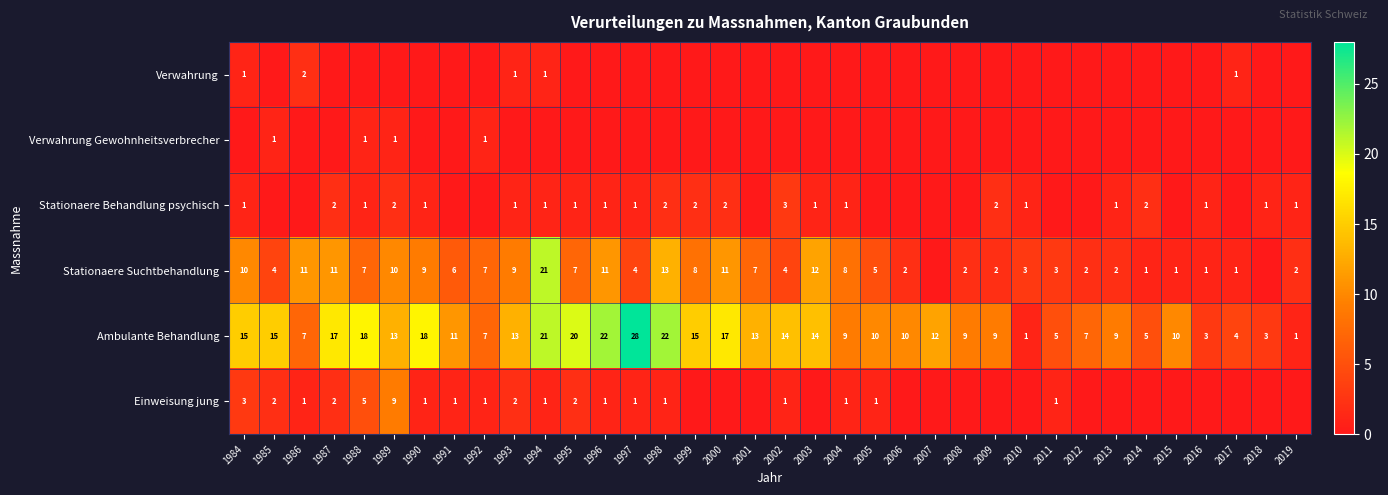

The value of Ambulante Behandlung at 2013 is 13. True or false?

False